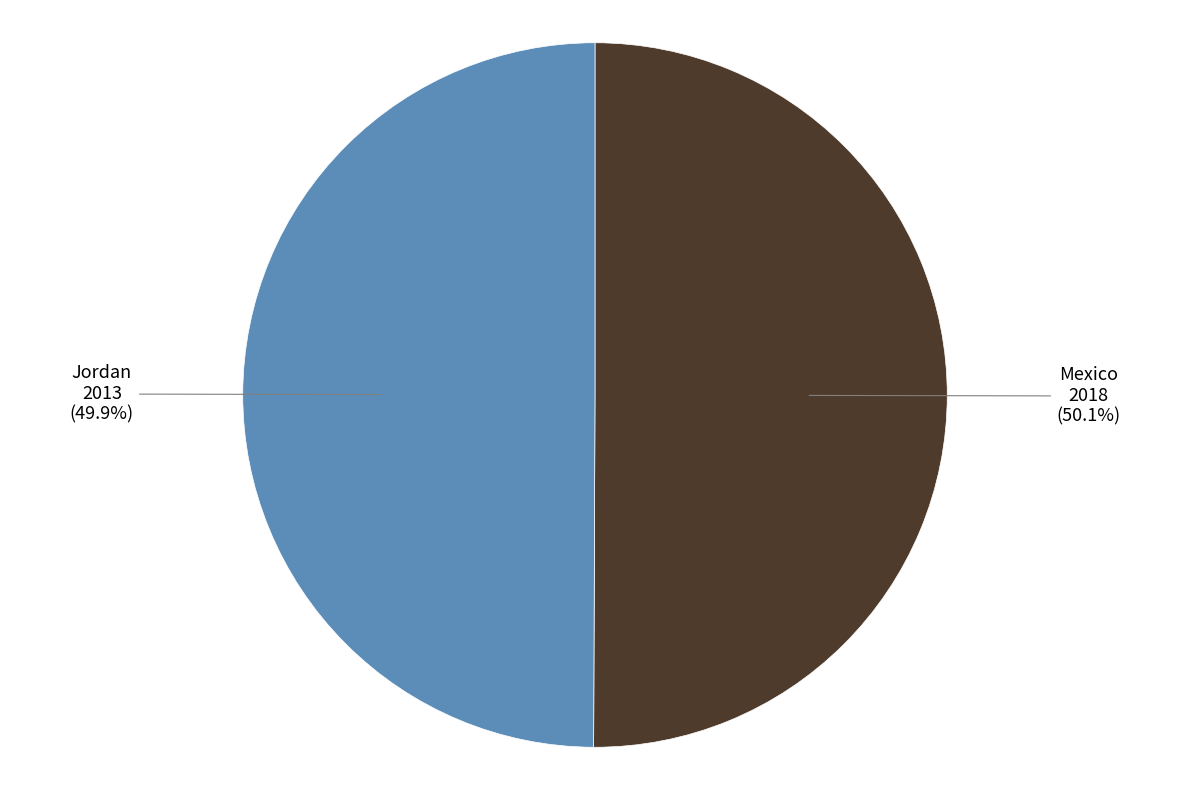

What is the ratio of the value at Jordan to the value at Mexico?

1.0